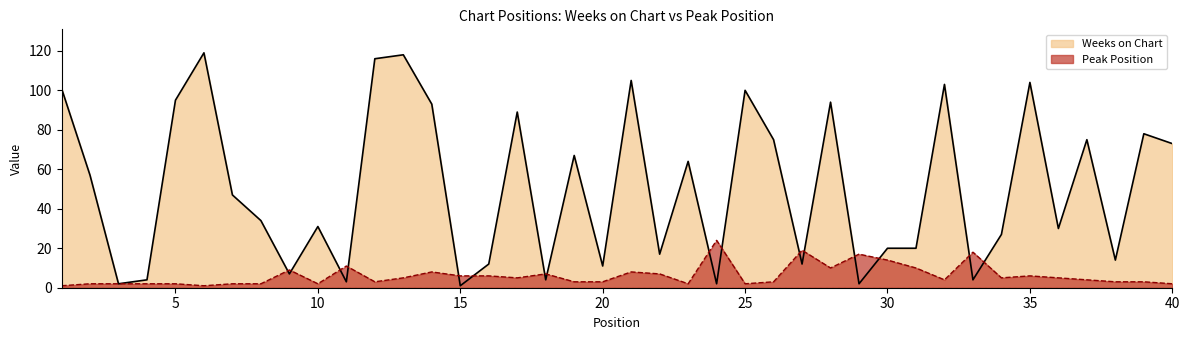

List the labels in order of Peak Position value, smallest first.

1, 6, 2, 3, 4, 5, 7, 8, 10, 23, 25, 40, 12, 19, 20, 26, 38, 39, 32, 37, 13, 17, 34, 36, 15, 16, 35, 18, 22, 14, 21, 9, 28, 31, 11, 30, 29, 33, 27, 24